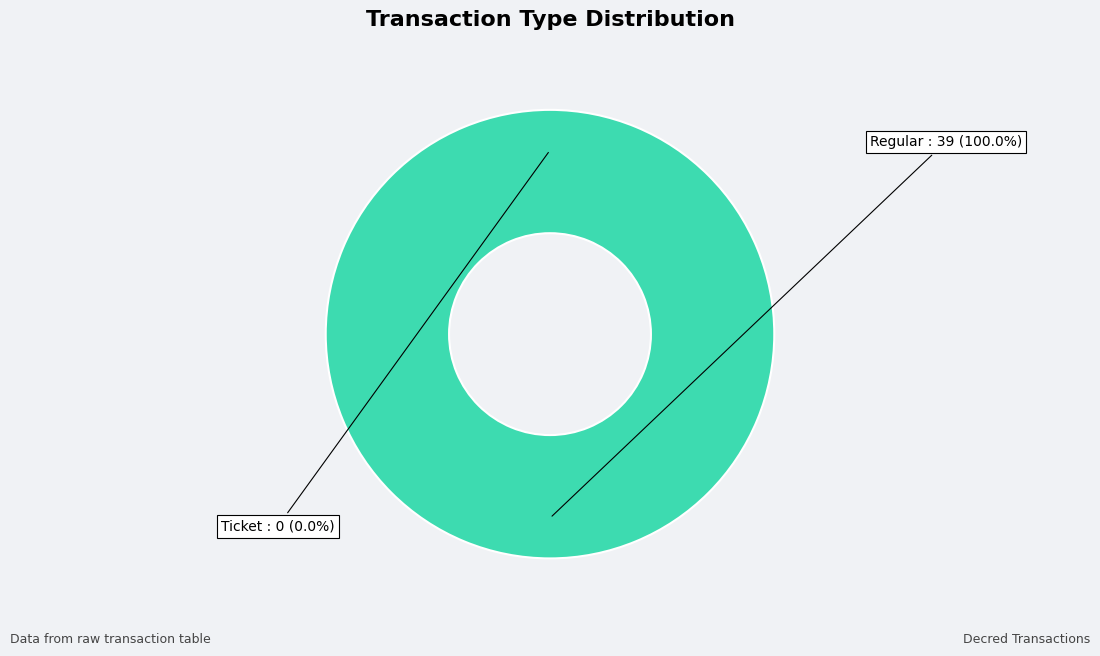

Which category has the biggest portion of the pie?

Regular